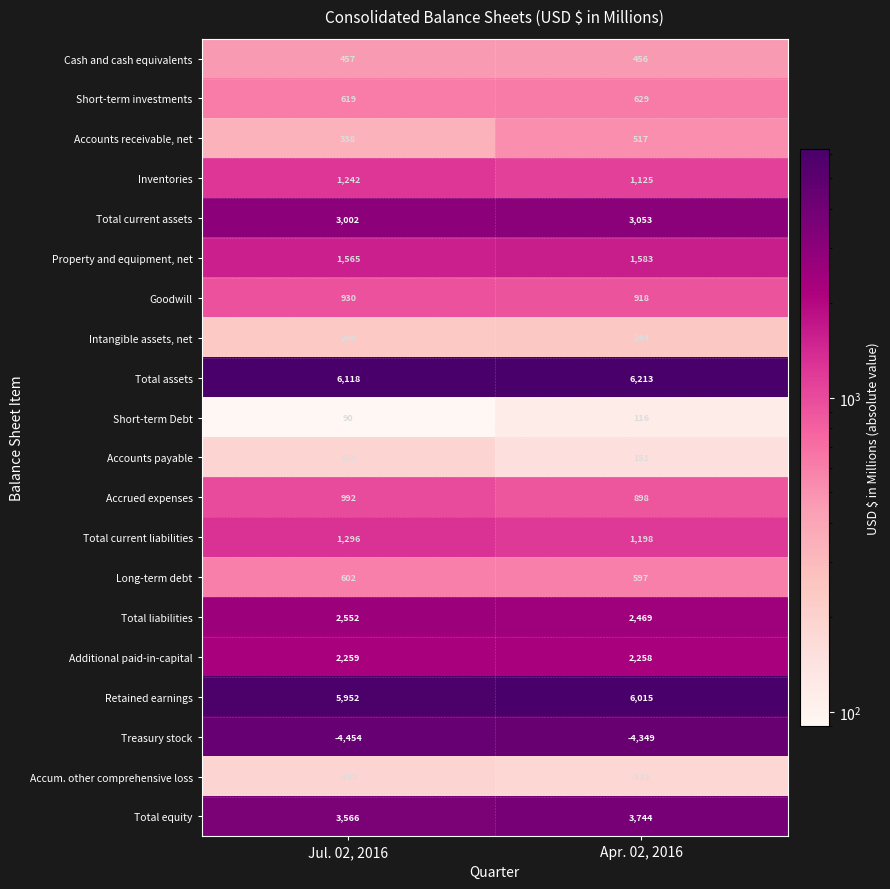

At which label does Total equity reach its minimum?

Jul. 02, 2016